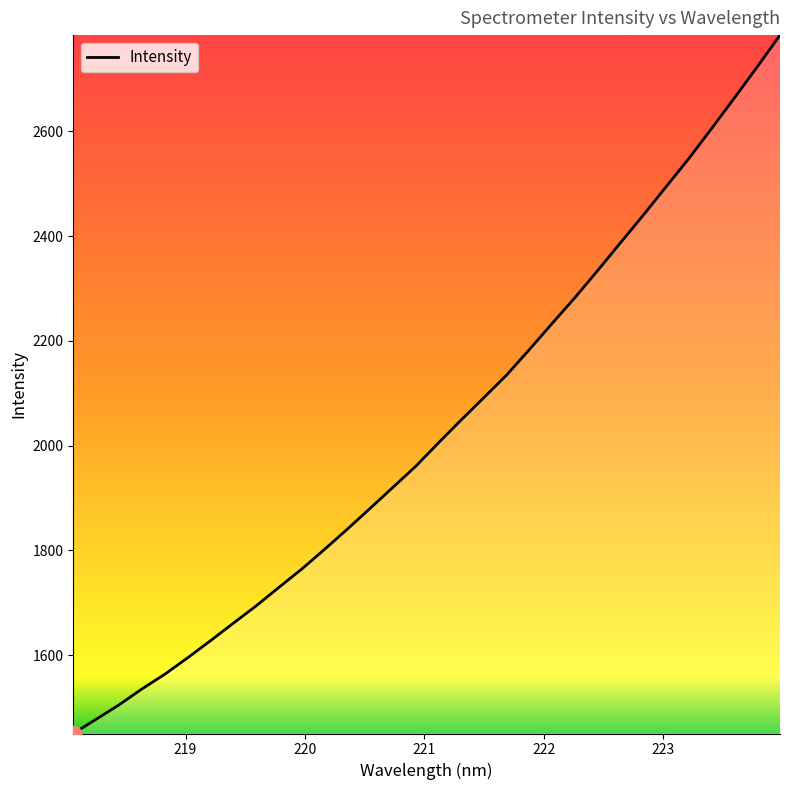

What is the minimum value shown in the chart?

1450.5